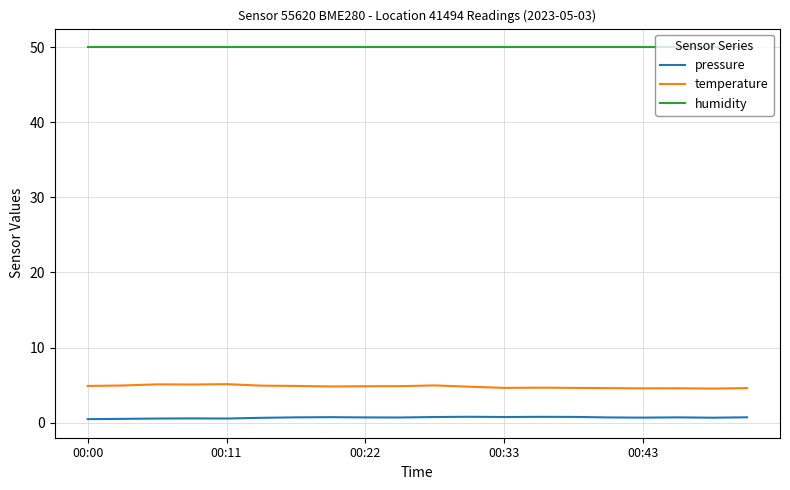

Which series has the largest total across all categories?

humidity